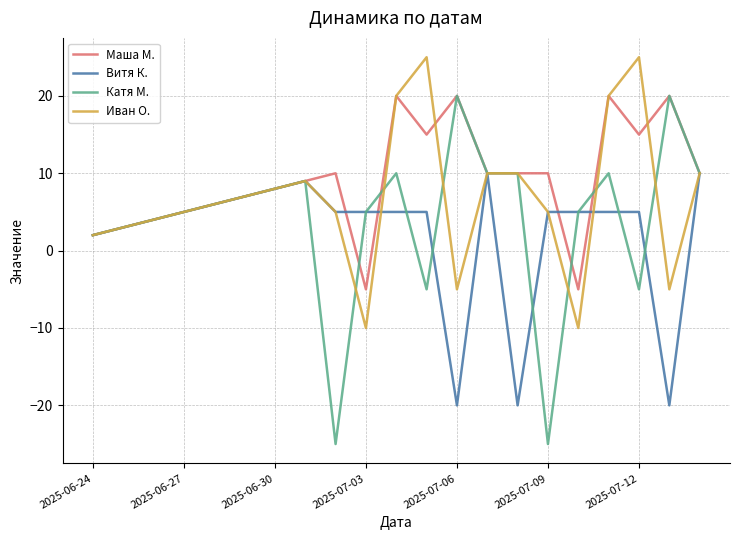

Rank the series by their average value, from lowest to highest.

Витя К., Катя М., Иван О., Маша М.